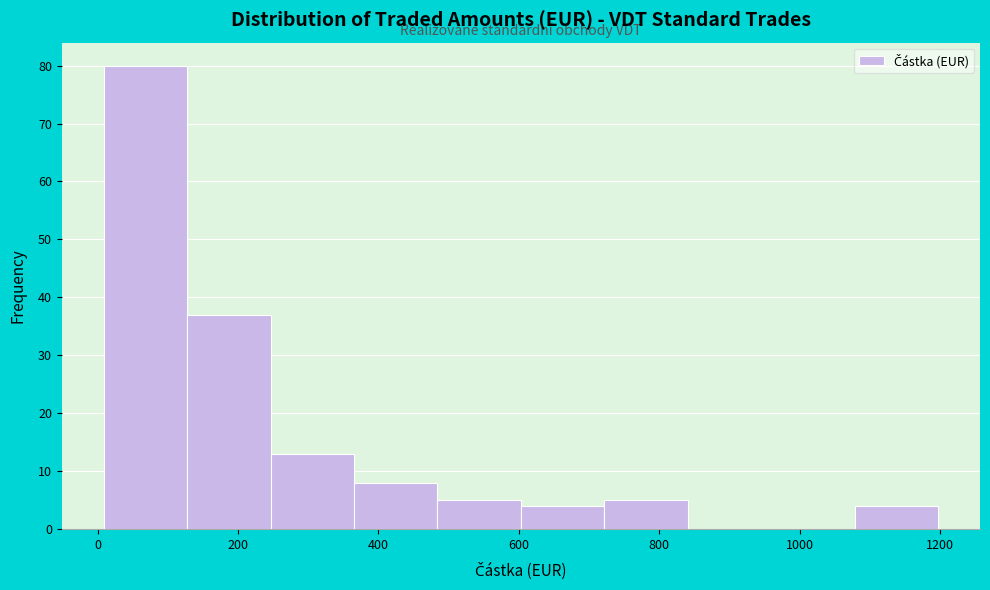

Reading left to right, transcribe this chart: for each bar, give the range it covers on the x-axis and its height. Neither the bar edges nor the heights are printed on the chart, so give them approximately, as read against the axes.

0 to 120: 80
120 to 240: 37
240 to 360: 13
360 to 480: 8
480 to 600: 5
600 to 720: 4
720 to 840: 5
840 to 960: 0
960 to 1080: 0
1080 to 1200: 4